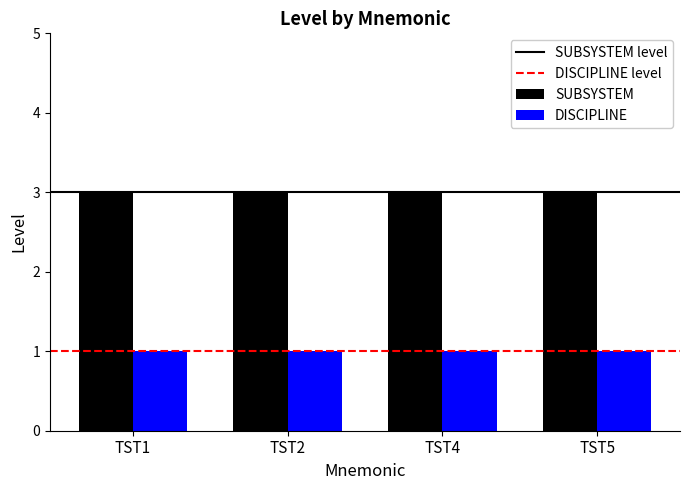

How many distinct data groups are displayed?

2